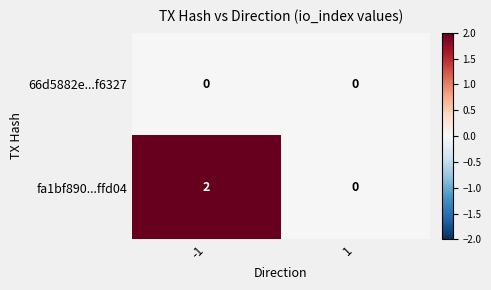

Which series has the largest range (max minus min)?

fa1bf890...ffd04